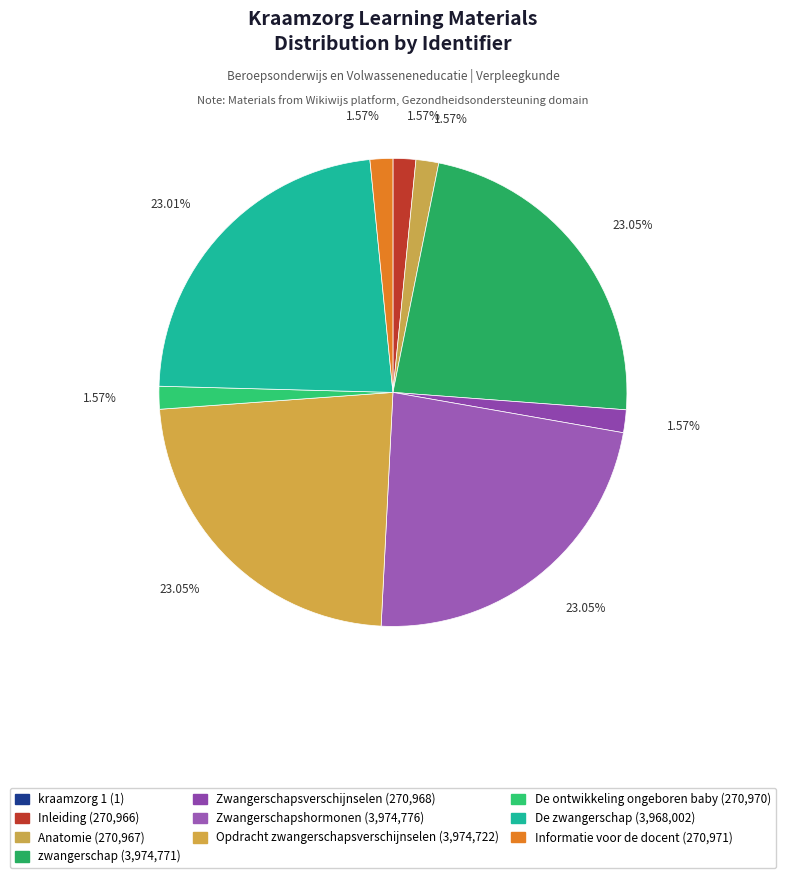

How many slices are in this pie chart?

10